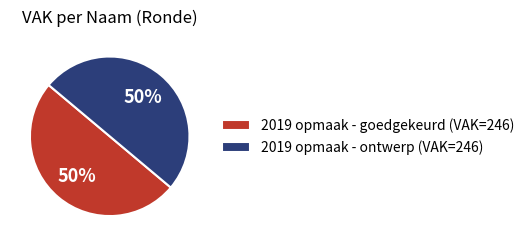

Count the number of slices in the pie.

2